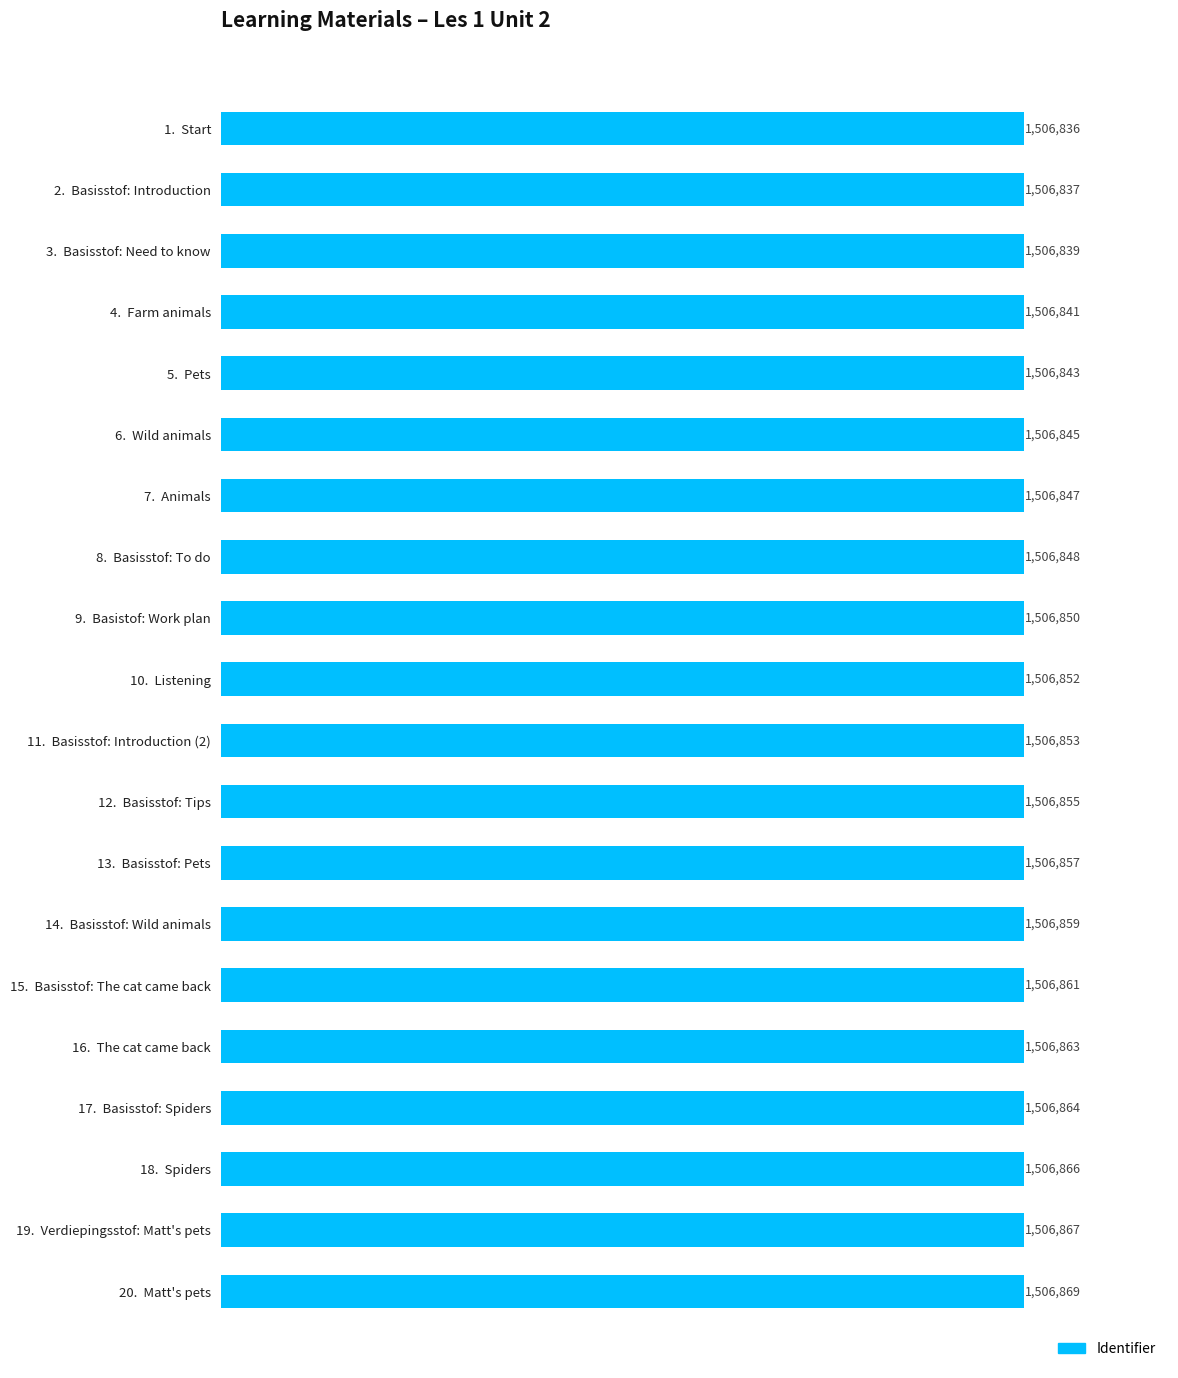

Does the chart contain any negative values?

No